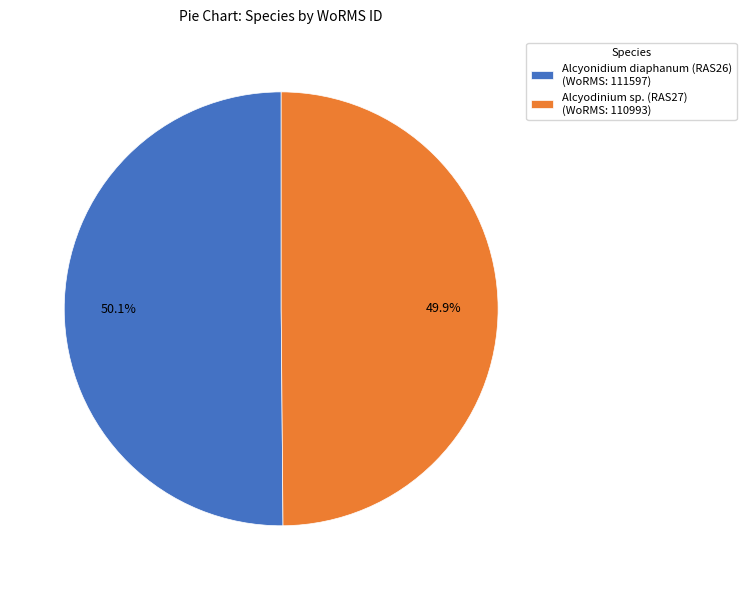

Approximately how many times larger is the value at Alcyonidium diaphanum (RAS26) (WoRMS: 111597) compared to Alcyodinium sp. (RAS27) (WoRMS: 110993)?

1.0